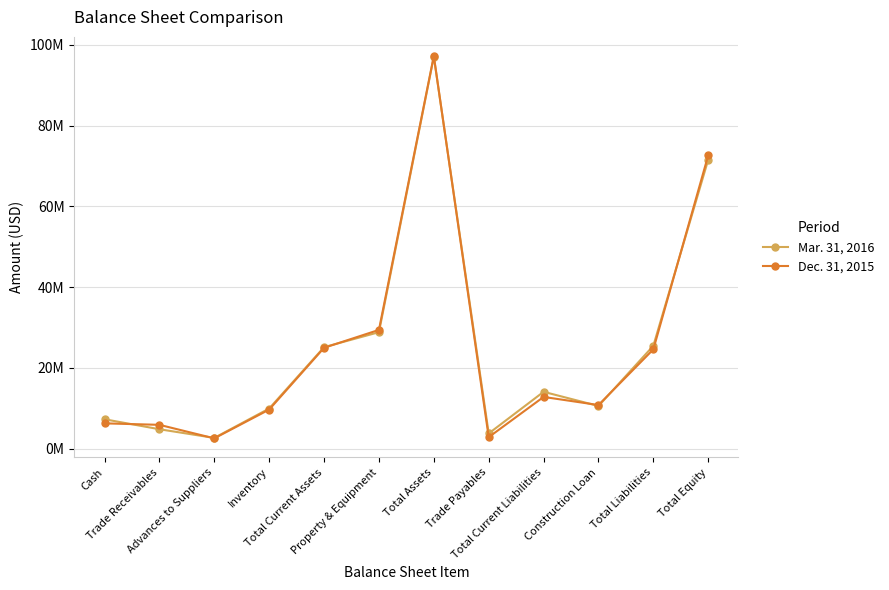

What are all the series names shown in the legend?

Mar. 31, 2016, Dec. 31, 2015